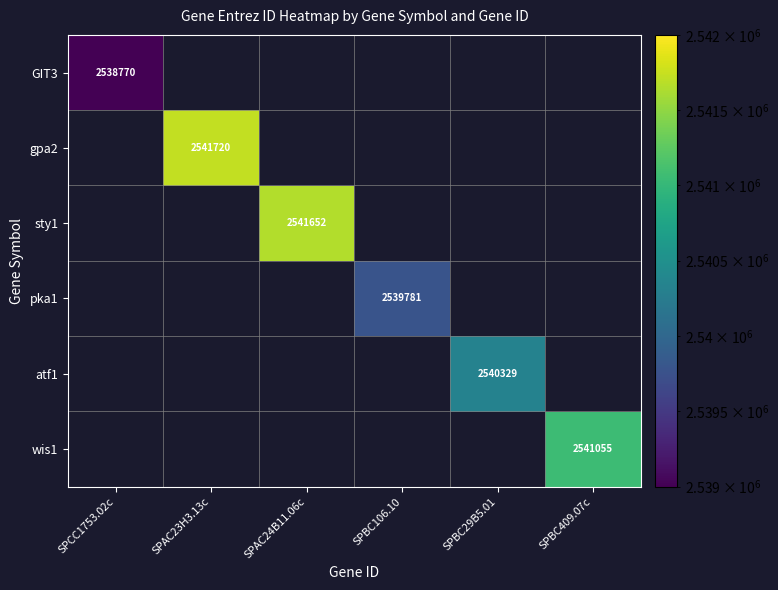

True or false: GIT3 has a value of 1600821 at SPCC1753.02c.

False